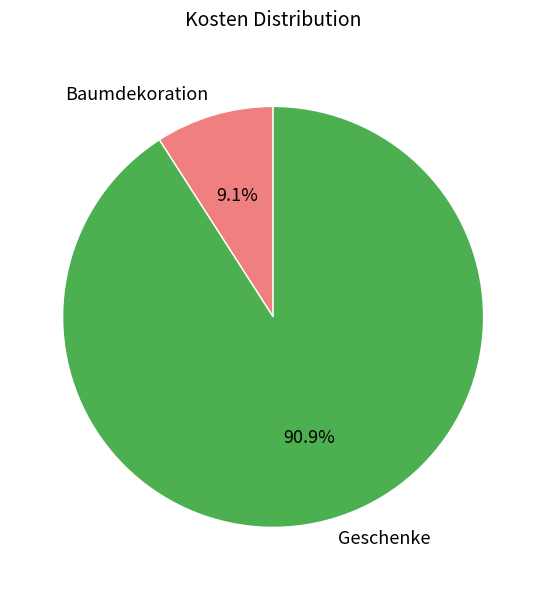

Which category has the biggest portion of the pie?

Geschenke